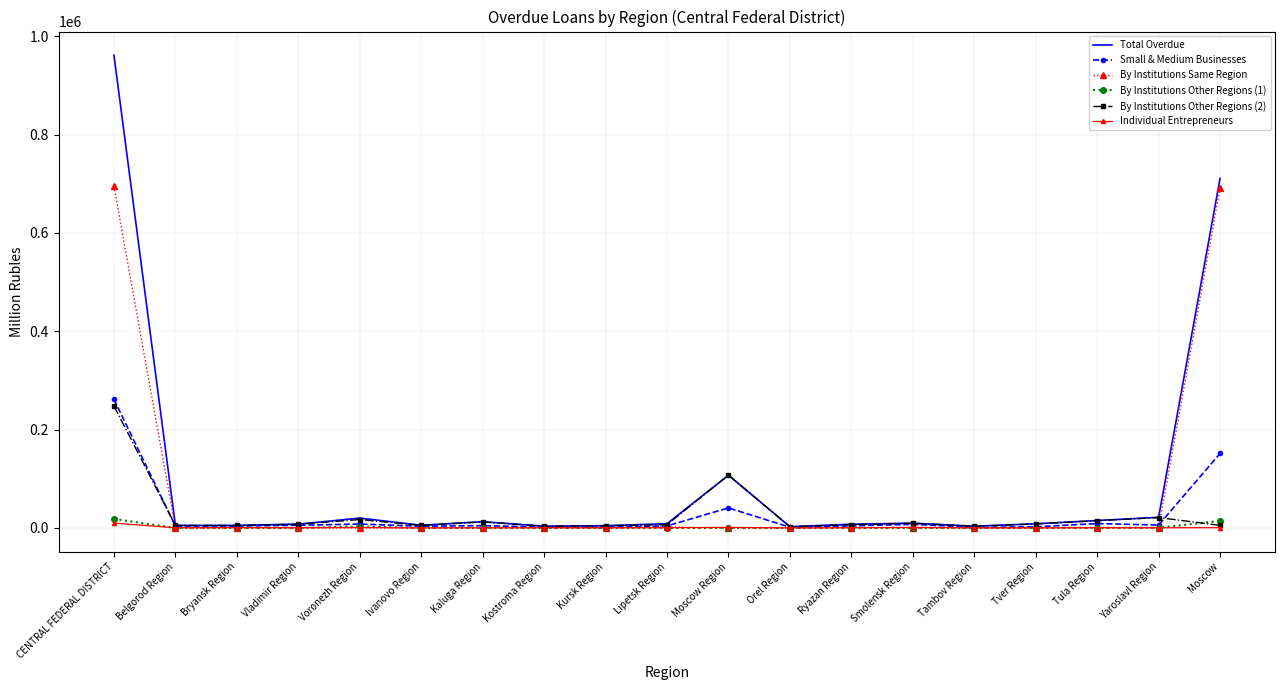

How many series are shown in this chart?

6